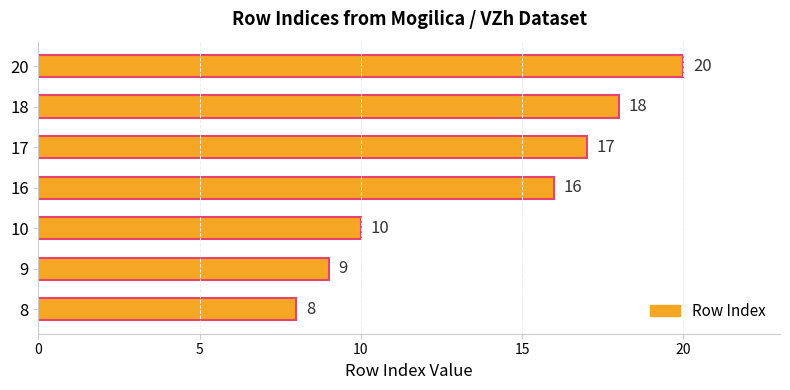

What is the change in value from 10 to 16?

+6